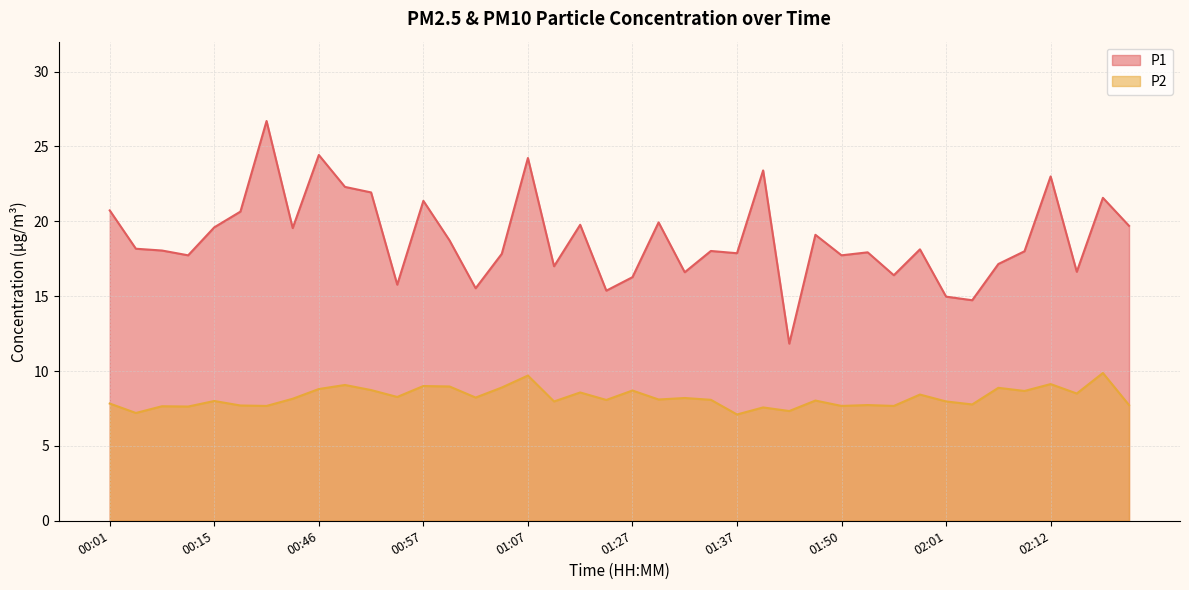

True or false: P1 has more than 2 interior local peaks.

True